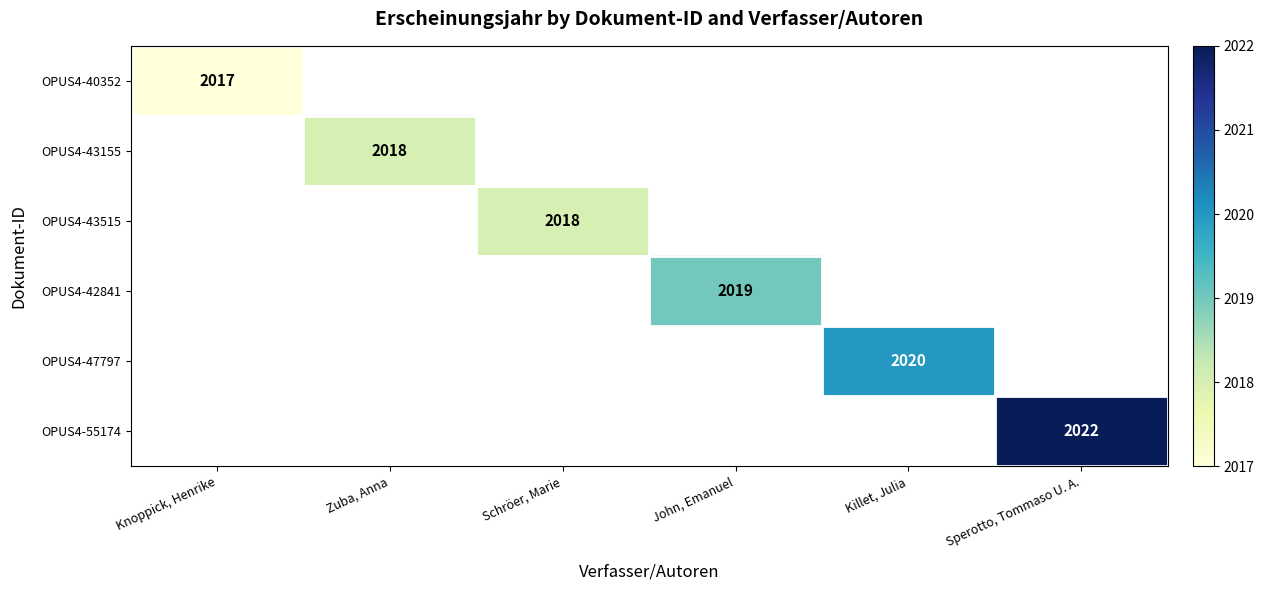

True or false: OPUS4-43155 has a value of 2018 at Zuba, Anna.

True